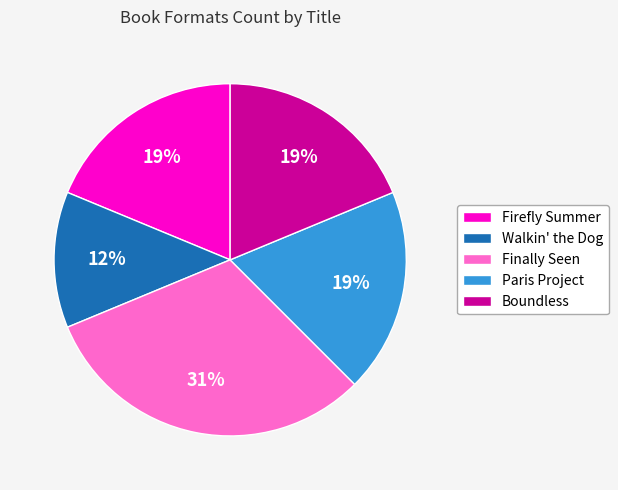

Does Paris Project account for over 50% of the chart?

No